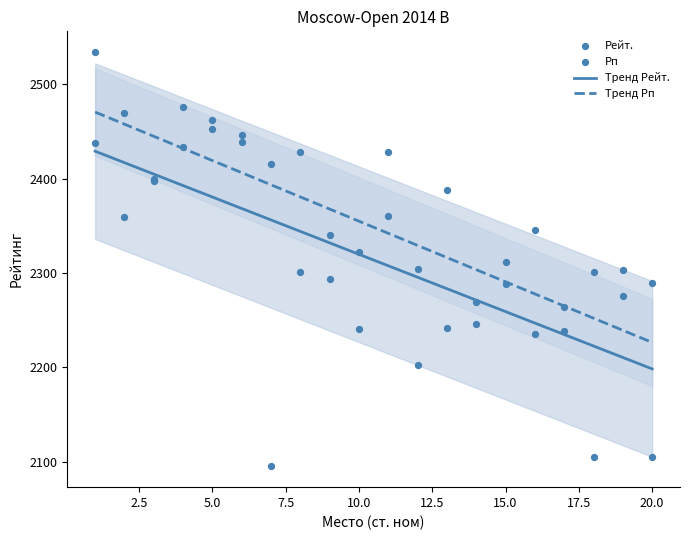

Is the value of Рейт. at 17 greater than the value of Рп at 8?

No